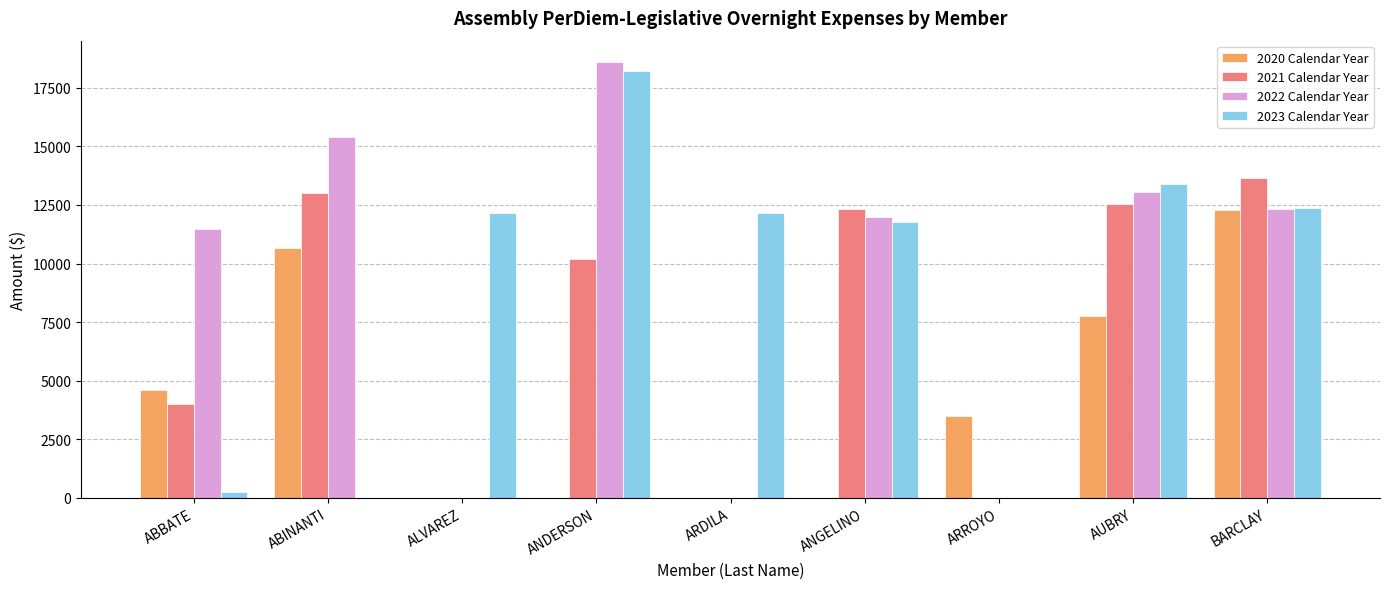

Reading left to right, extract all data points from this chart.

2020 Calendar Year: 4611	10663	0	0	0	0	3487	7779	12305
2021 Calendar Year: 4020	13017	0	10172	0	12312	0	12529	13647
2022 Calendar Year: 11469	15397	0	18583	0	11973	0	13047	12346
2023 Calendar Year: 252	0	12156	18210	12156	11790	0	13392	12379